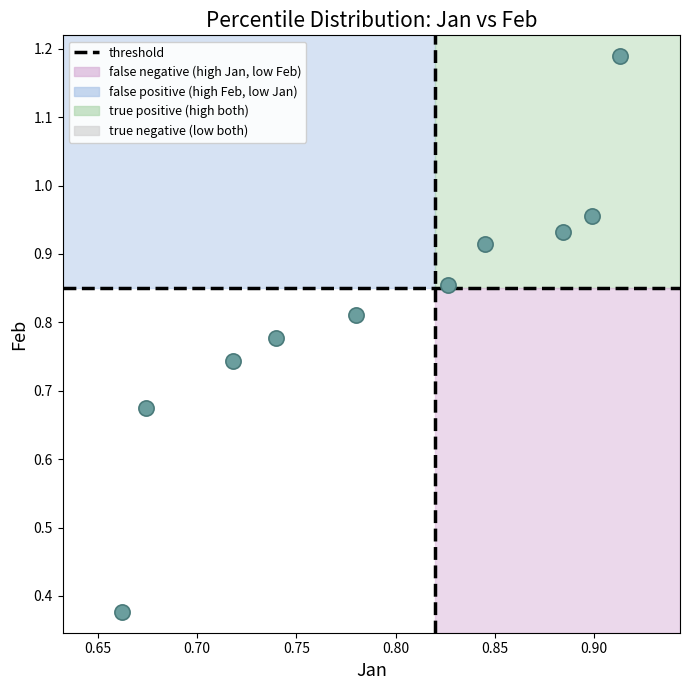

What is the range of X values (max minus min)?

0.3